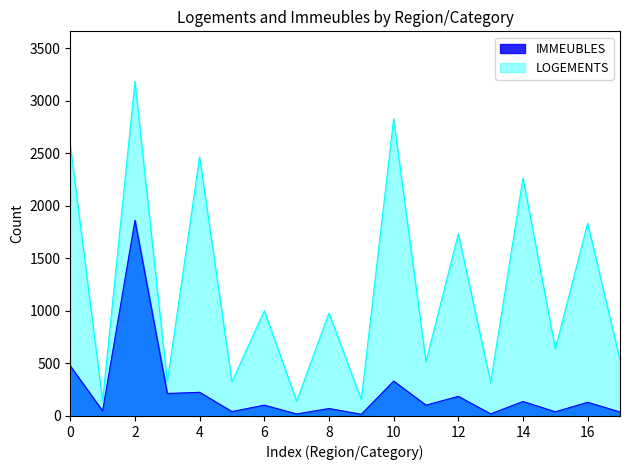

Which category has the highest value in the IMMEUBLES series?

2